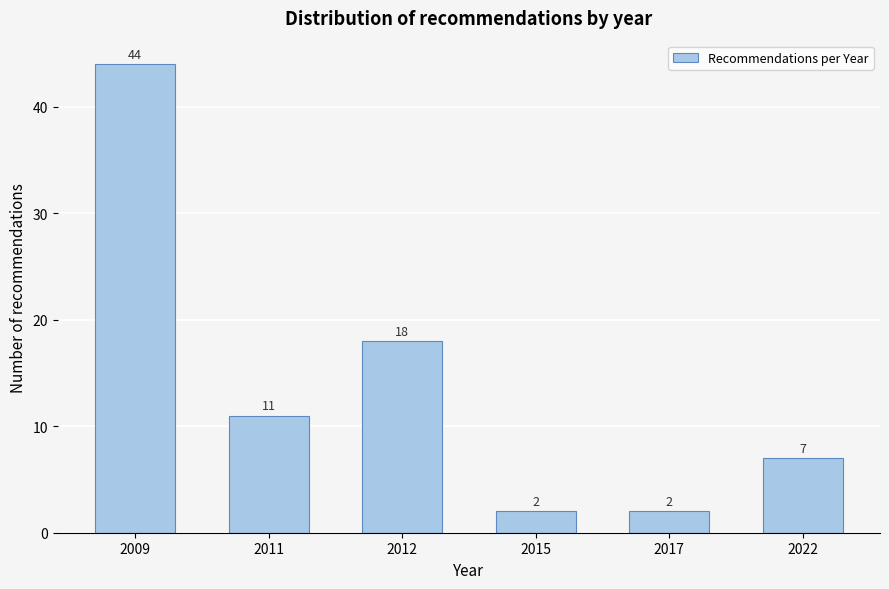

Reading left to right, list all the values displayed in this chart.

44	11	18	2	2	7